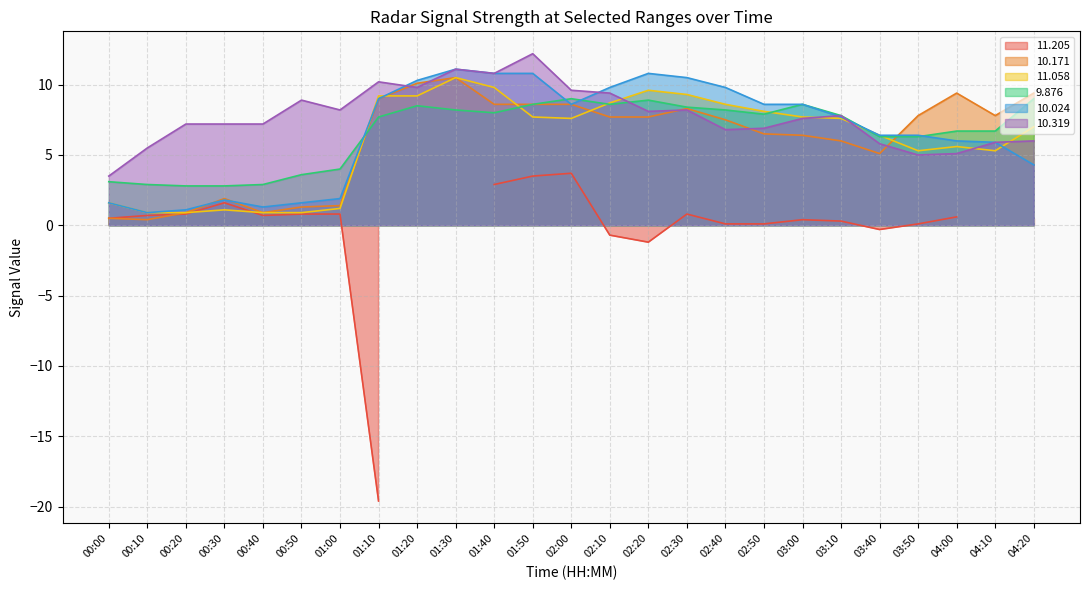

What is the value of the  10.319 point at the 5th from the left?

7.2